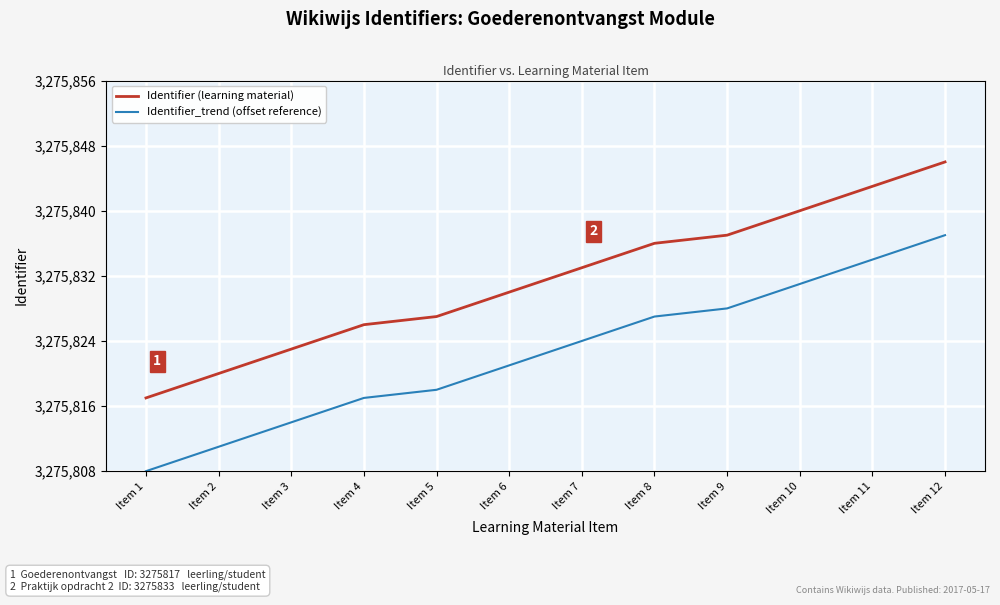

True or false: Identifier_trend (offset reference) and Identifier (learning material) cross at least once.

False